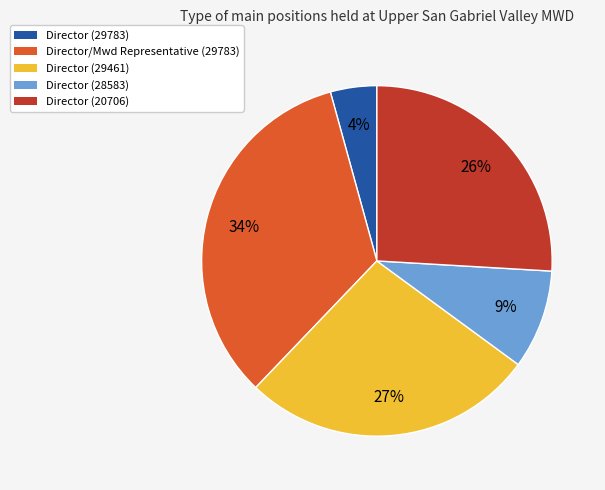

Between Director (20706) and Director (28583), which is larger?

Director (20706)